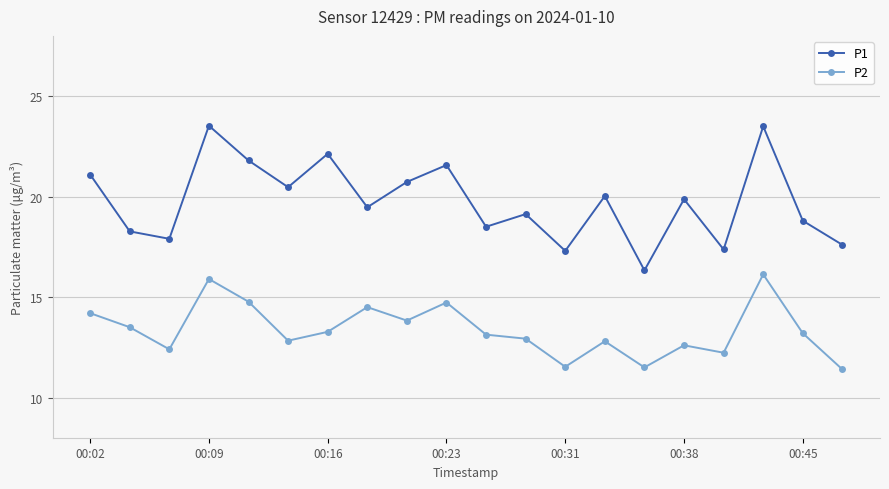

True or false: P2 has more than 0 points higher than both neighbors.

True